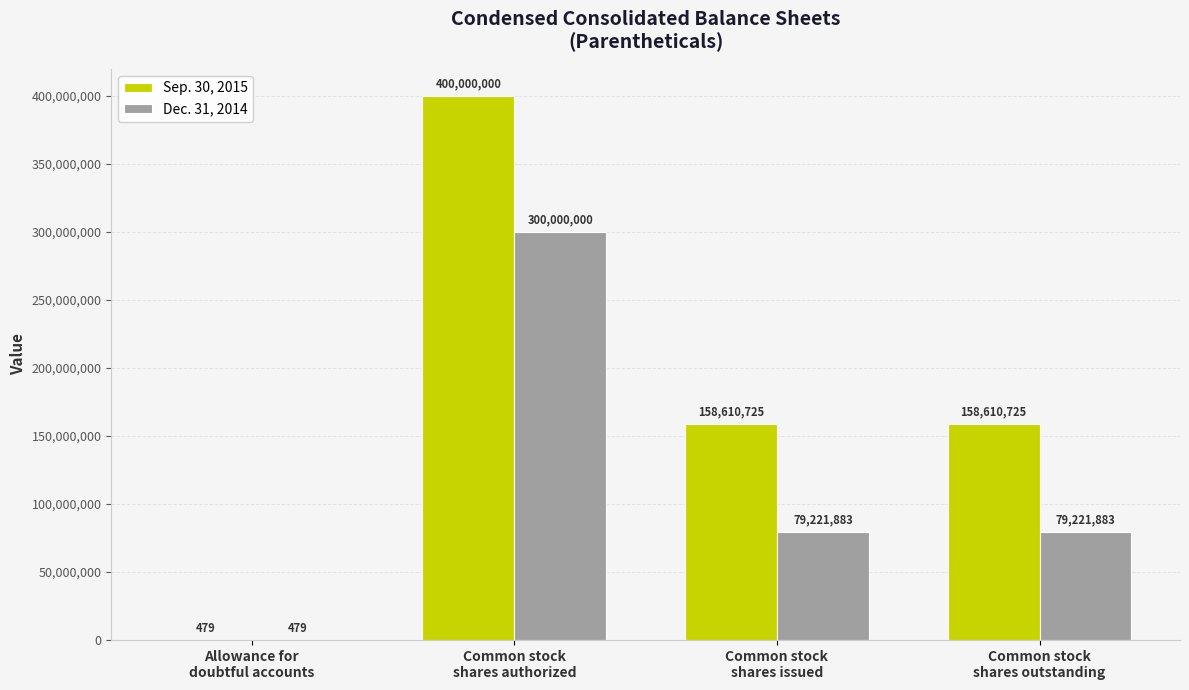

How many Sep. 30, 2015 values are between 158610725 and 400000000?

3